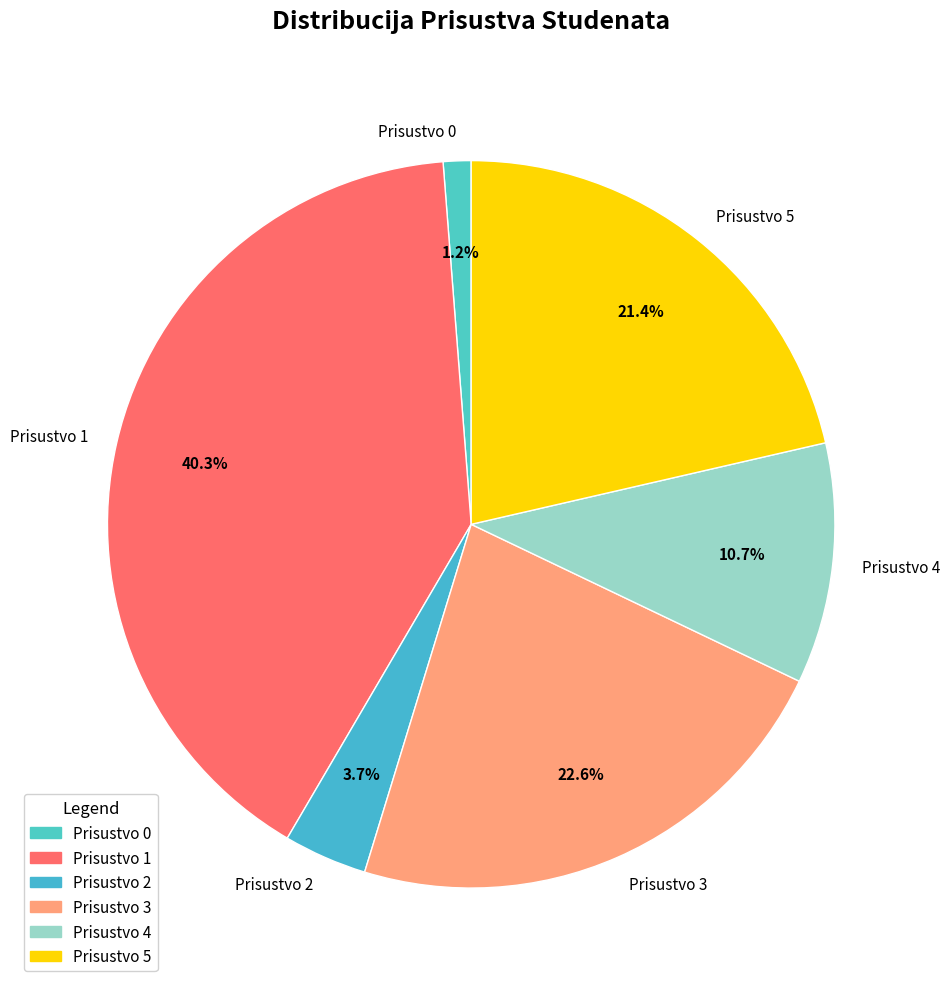

Does any single category account for the majority?

No